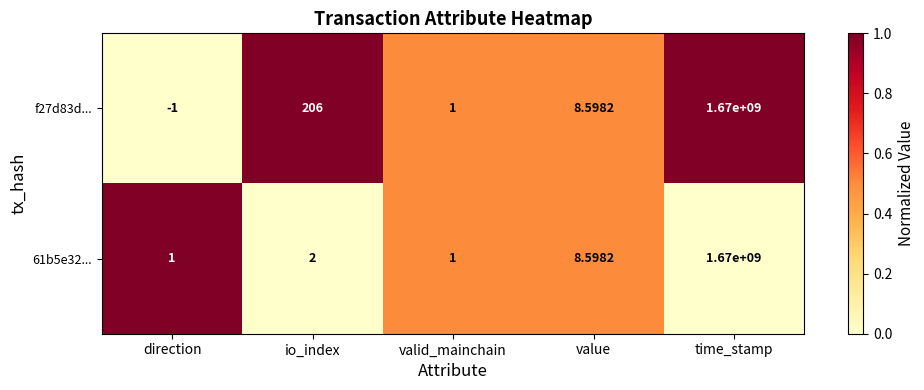

Rank the categories by f27d83d... value from highest to lowest.

time_stamp, io_index, value, valid_mainchain, direction